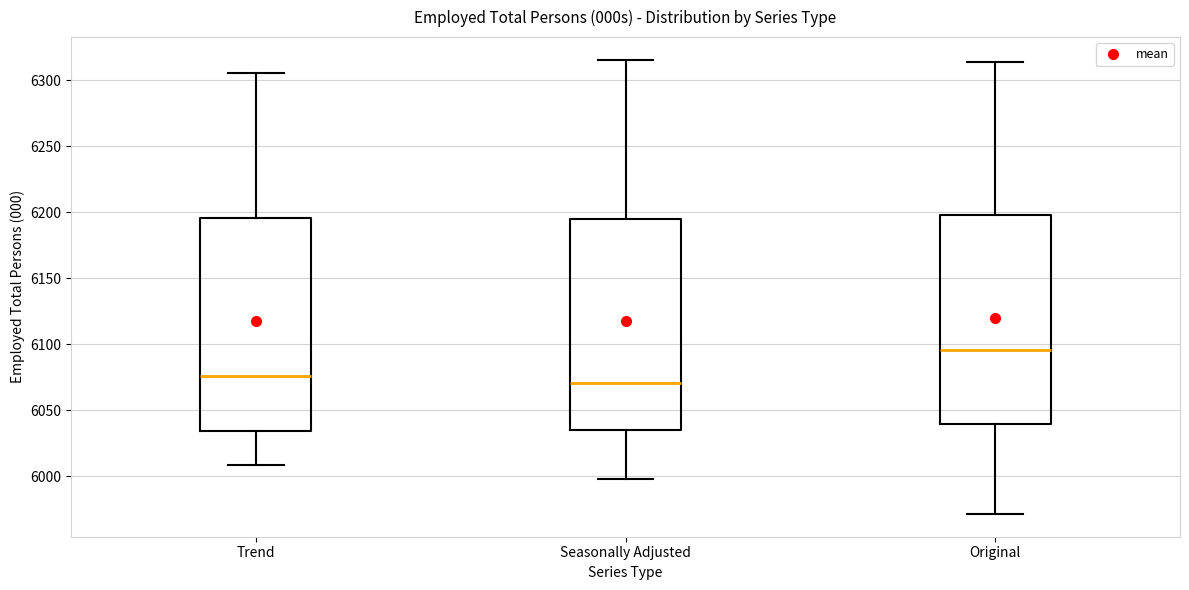

Reading left to right, transcribe this box plot: for each box, give where its median line is, the range the box spans, and where its two whiskers end, as read against the y-axis. The values are not printed on the chart, so give them approximately, as read against the axis.

Trend: median 6075, box 6035 to 6195, whiskers 6010 to 6305
Seasonally Adjusted: median 6070, box 6035 to 6195, whiskers 6000 to 6315
Original: median 6095, box 6040 to 6200, whiskers 5970 to 6315